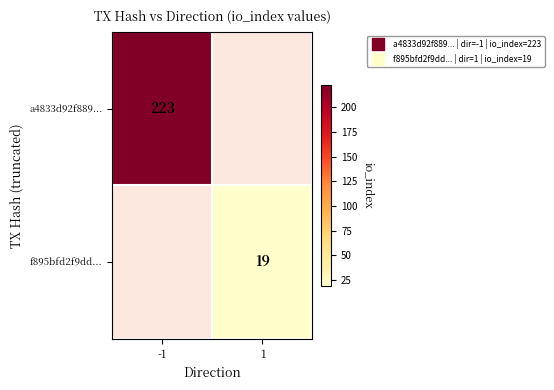

Is it true that f895bfd2f9dd... equals 19.0 at 1?

True